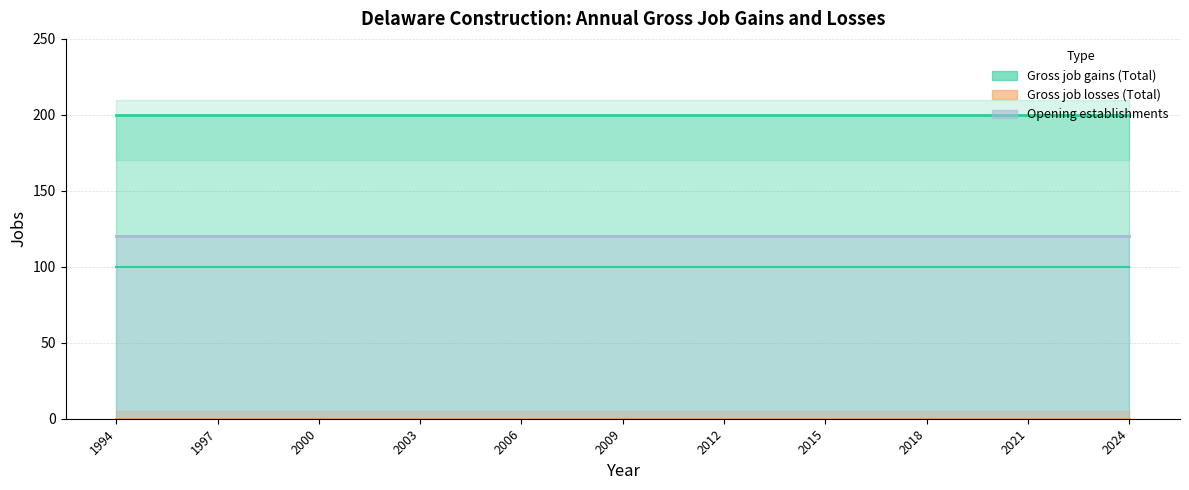

Is it true that Gross job losses (Total) equals 0 at 2021?

True